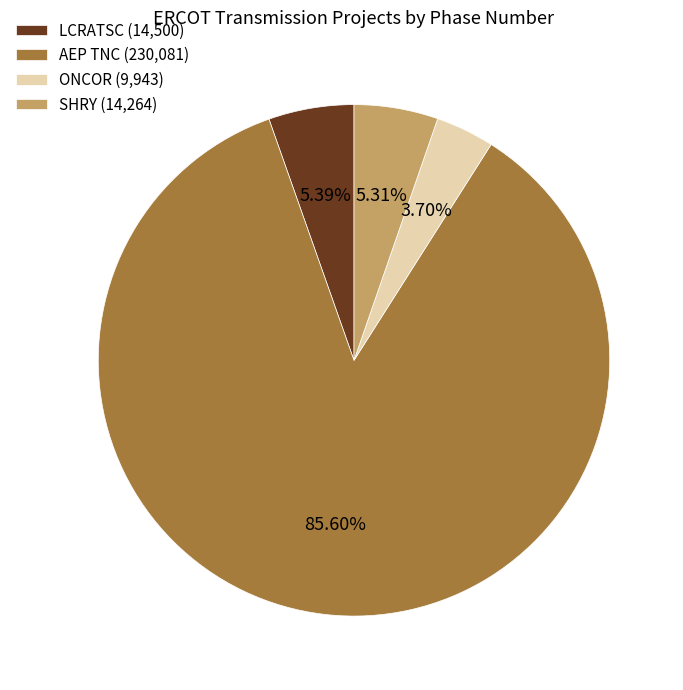

Is the sum of LCRATSC (14,500) and ONCOR (9,943) greater than half?

No